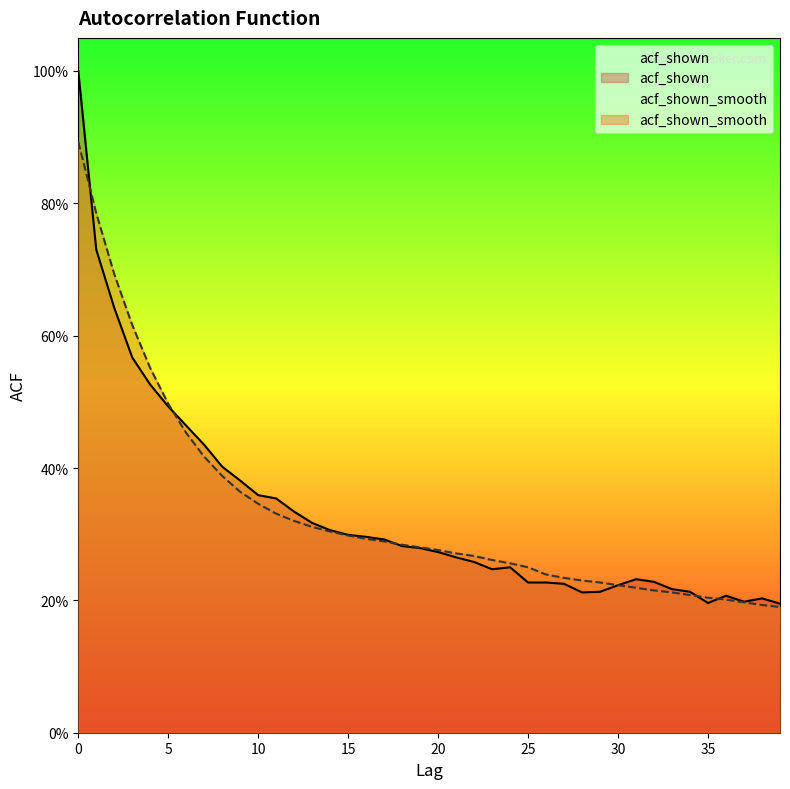

Rank the series by their maximum value, from highest to lowest.

acf_shown, acf_shown_smooth